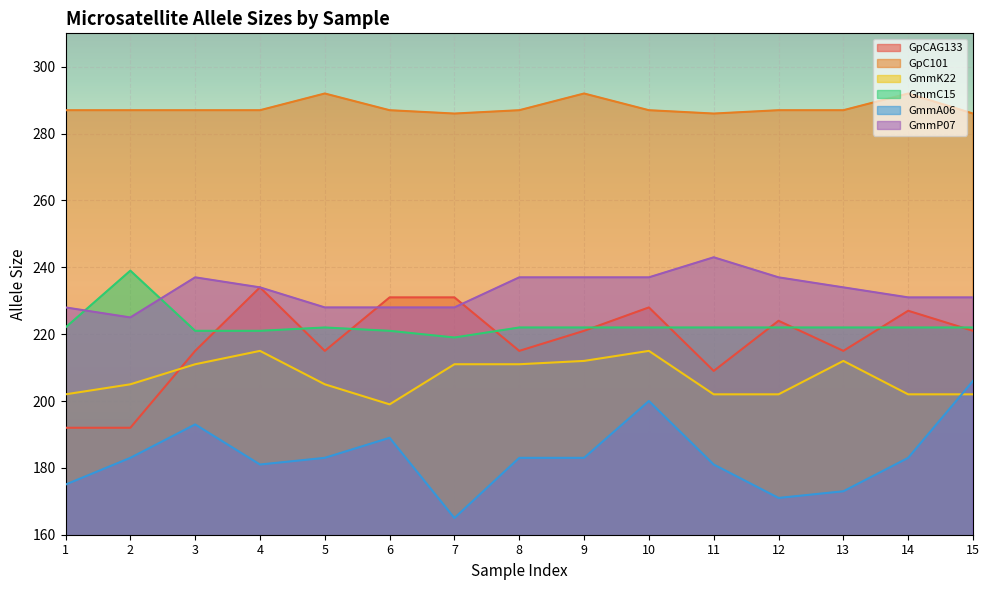

Between 9 and 10, which series saw the biggest shift?

GmmA06